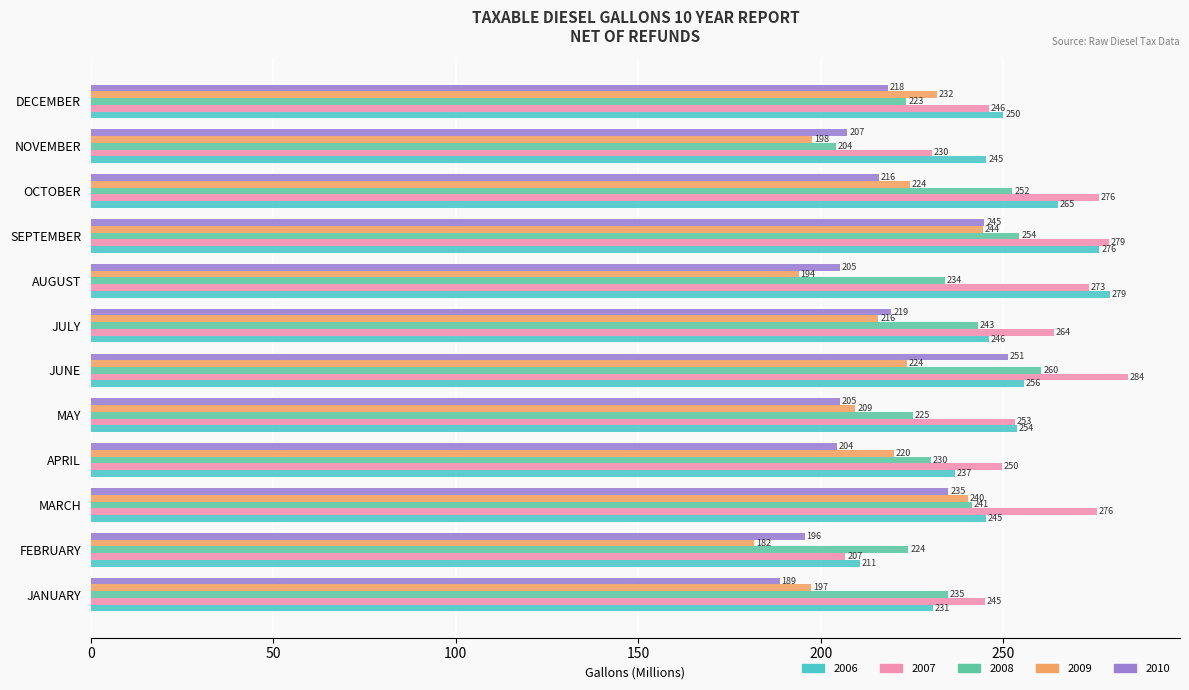

True or false: 2010 has a value of 251.3 at JUNE.

True